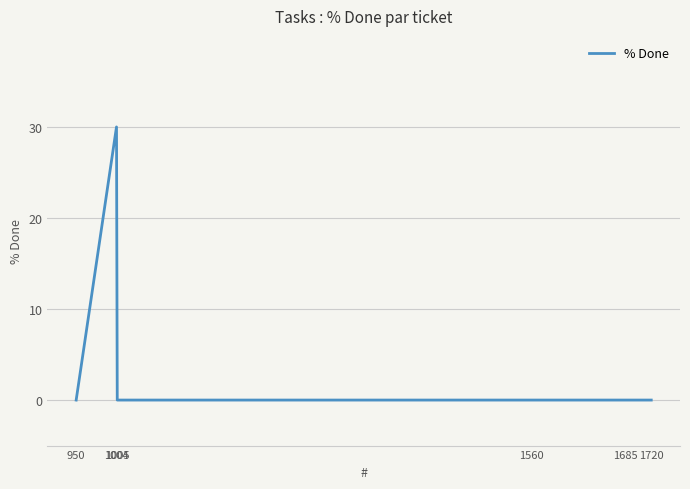

Which has a higher value, 950 or 1004?

1004